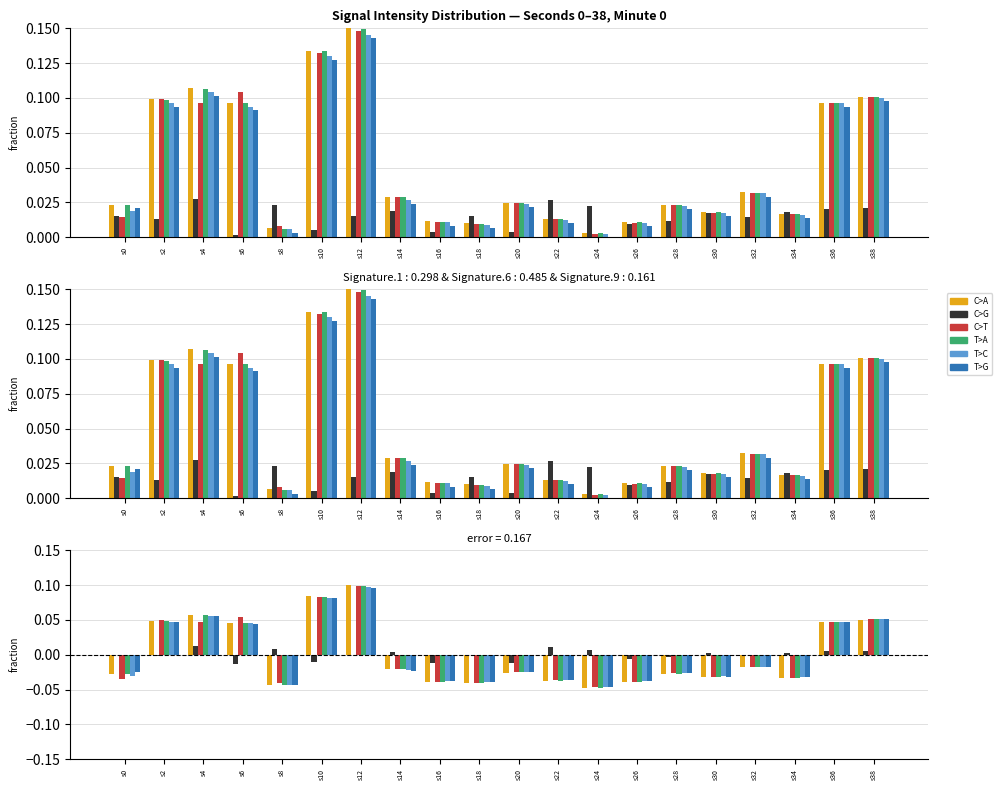

Reading left to right, transcribe all the data shown in this chart.

C>A: s0=-0.0	s2=0.0	s4=0.1	s6=0.0	s8=-0.0	s10=0.1	s12=0.1	s14=-0.0	s16=-0.0	s18=-0.0	s20=-0.0	s22=-0.0	s24=-0.0	s26=-0.0	s28=-0.0	s30=-0.0	s32=-0.0	s34=-0.0	s36=0.0	s38=0.1
C>G: s0=-0.0	s2=-0.0	s4=0.0	s6=-0.0	s8=0.0	s10=-0.0	s12=0.0	s14=0.0	s16=-0.0	s18=0.0	s20=-0.0	s22=0.0	s24=0.0	s26=-0.0	s28=-0.0	s30=0.0	s32=-0.0	s34=0.0	s36=0.0	s38=0.0
C>T: s0=-0.0	s2=0.0	s4=0.0	s6=0.1	s8=-0.0	s10=0.1	s12=0.1	s14=-0.0	s16=-0.0	s18=-0.0	s20=-0.0	s22=-0.0	s24=-0.0	s26=-0.0	s28=-0.0	s30=-0.0	s32=-0.0	s34=-0.0	s36=0.0	s38=0.1
T>A: s0=-0.0	s2=0.0	s4=0.1	s6=0.0	s8=-0.0	s10=0.1	s12=0.1	s14=-0.0	s16=-0.0	s18=-0.0	s20=-0.0	s22=-0.0	s24=-0.0	s26=-0.0	s28=-0.0	s30=-0.0	s32=-0.0	s34=-0.0	s36=0.0	s38=0.1
T>C: s0=-0.0	s2=0.0	s4=0.1	s6=0.0	s8=-0.0	s10=0.1	s12=0.1	s14=-0.0	s16=-0.0	s18=-0.0	s20=-0.0	s22=-0.0	s24=-0.0	s26=-0.0	s28=-0.0	s30=-0.0	s32=-0.0	s34=-0.0	s36=0.0	s38=0.1
T>G: s0=-0.0	s2=0.0	s4=0.1	s6=0.0	s8=-0.0	s10=0.1	s12=0.1	s14=-0.0	s16=-0.0	s18=-0.0	s20=-0.0	s22=-0.0	s24=-0.0	s26=-0.0	s28=-0.0	s30=-0.0	s32=-0.0	s34=-0.0	s36=0.0	s38=0.1